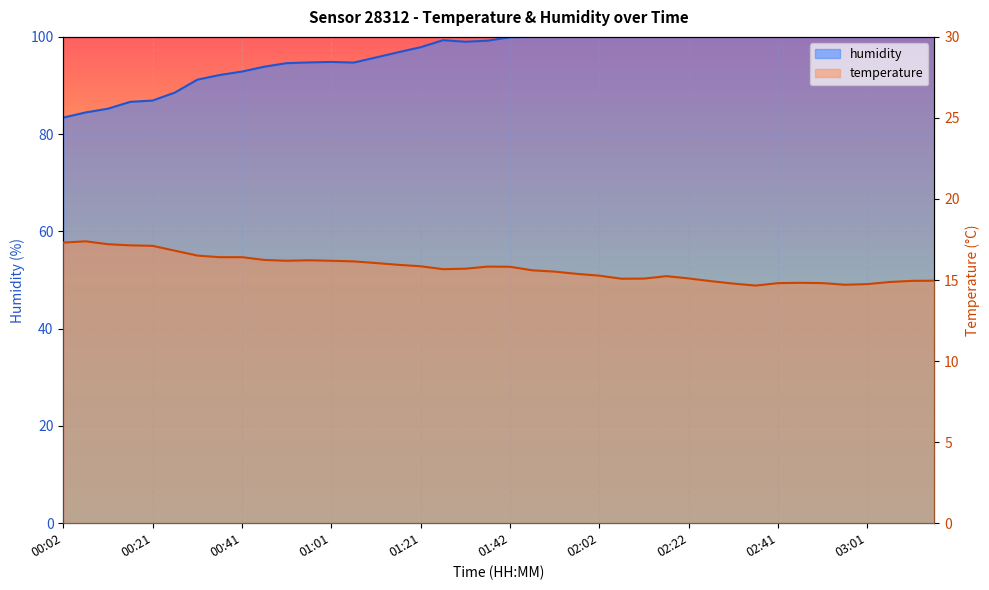

What is the sum of all humidity values?

3852.2